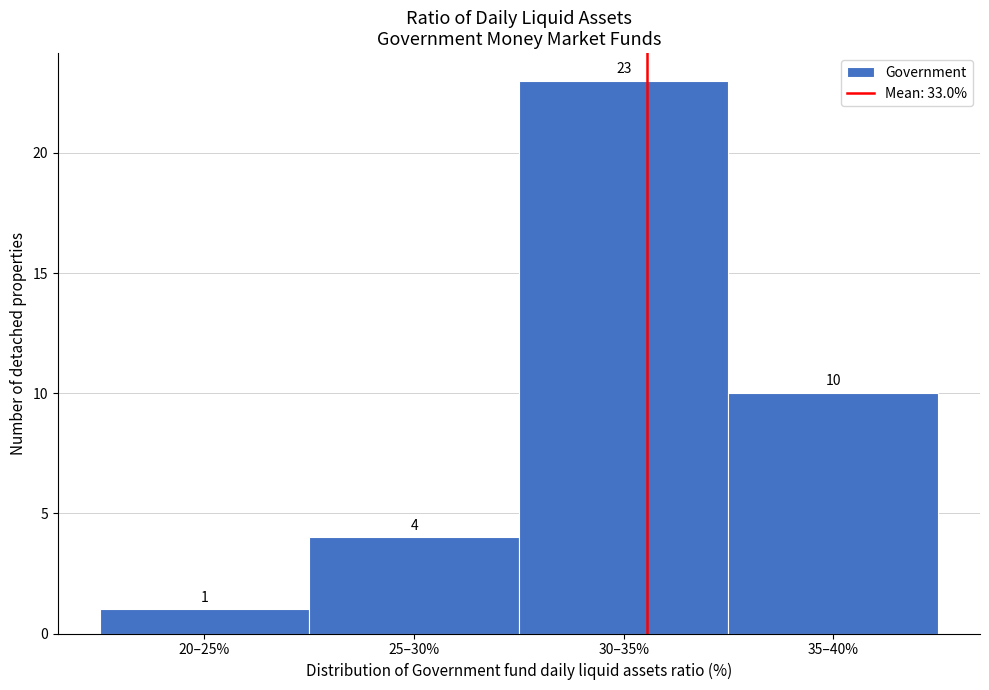

Reading right to left, extract all data points from this chart.

35–40%=10	30–35%=23	25–30%=4	20–25%=1